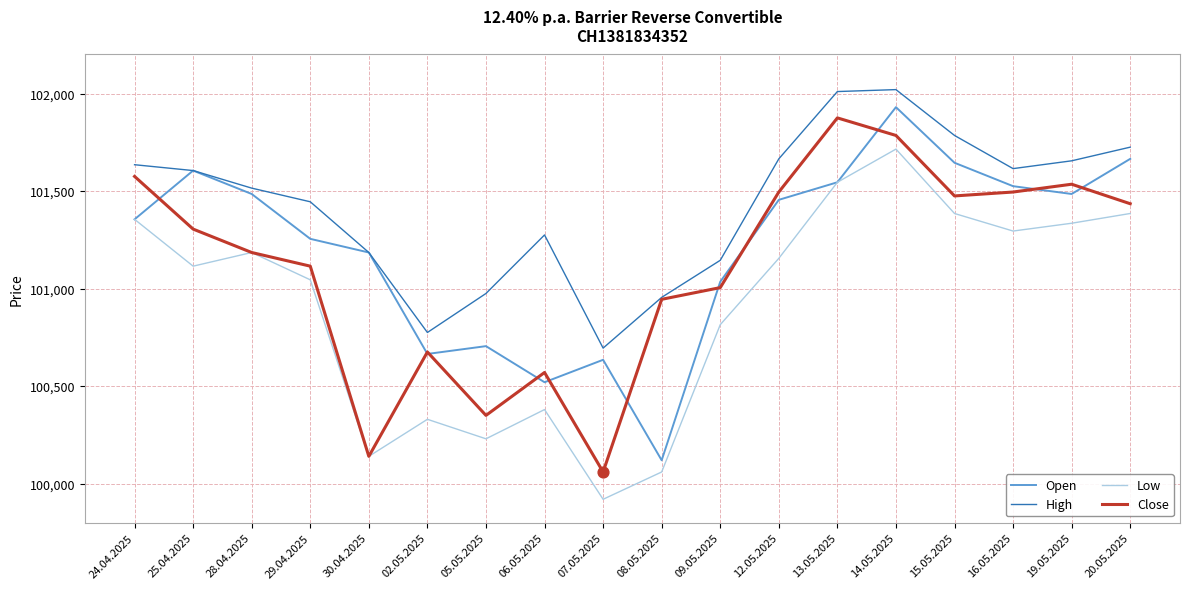

At how many categories does at least one series exceed 101976?

2